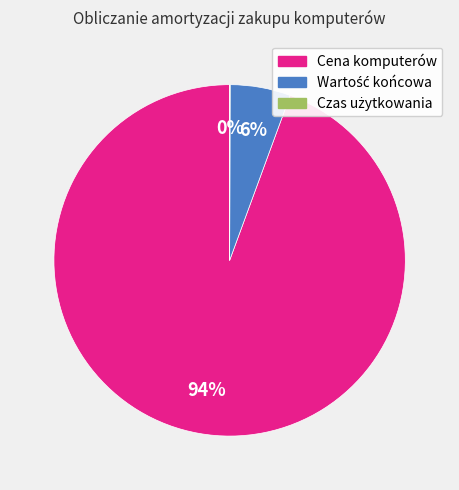

What percentage is the Cena komputerów slice, to the nearest percent?

94%